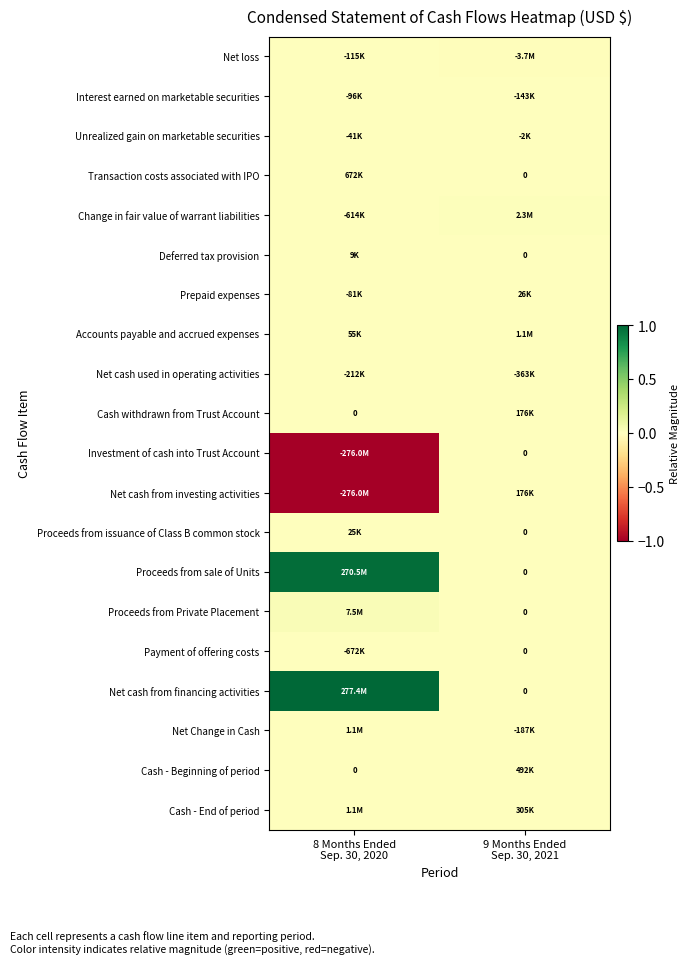

Rank the series by their maximum value, from lowest to highest.

Net cash used in operating activities, Net loss, Interest earned on marketable securities, Unrealized gain on marketable securities, Investment of cash into Trust Account, Payment of offering costs, Deferred tax provision, Proceeds from issuance of Class B common stock, Prepaid expenses, Cash withdrawn from Trust Account, Net cash from investing activities, Cash - Beginning of period, Transaction costs associated with IPO, Accounts payable and accrued expenses, Net Change in Cash, Cash - End of period, Change in fair value of warrant liabilities, Proceeds from Private Placement, Proceeds from sale of Units, Net cash from financing activities